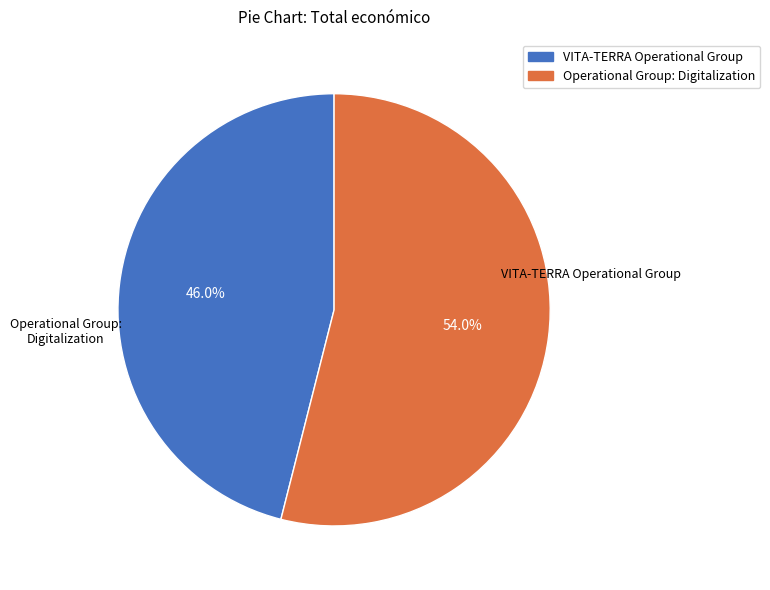

To the nearest percent, what is the average slice percentage?

50%